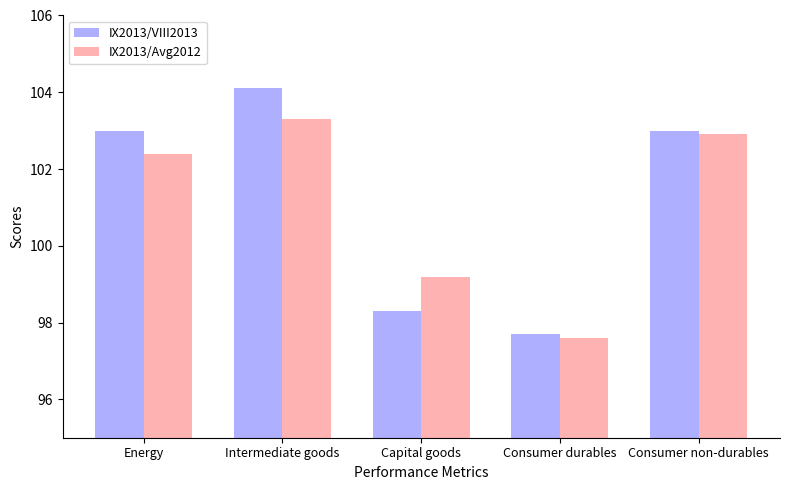

What is the value of the IX2013/Avg2012 bar at the 5th from the left?

102.9